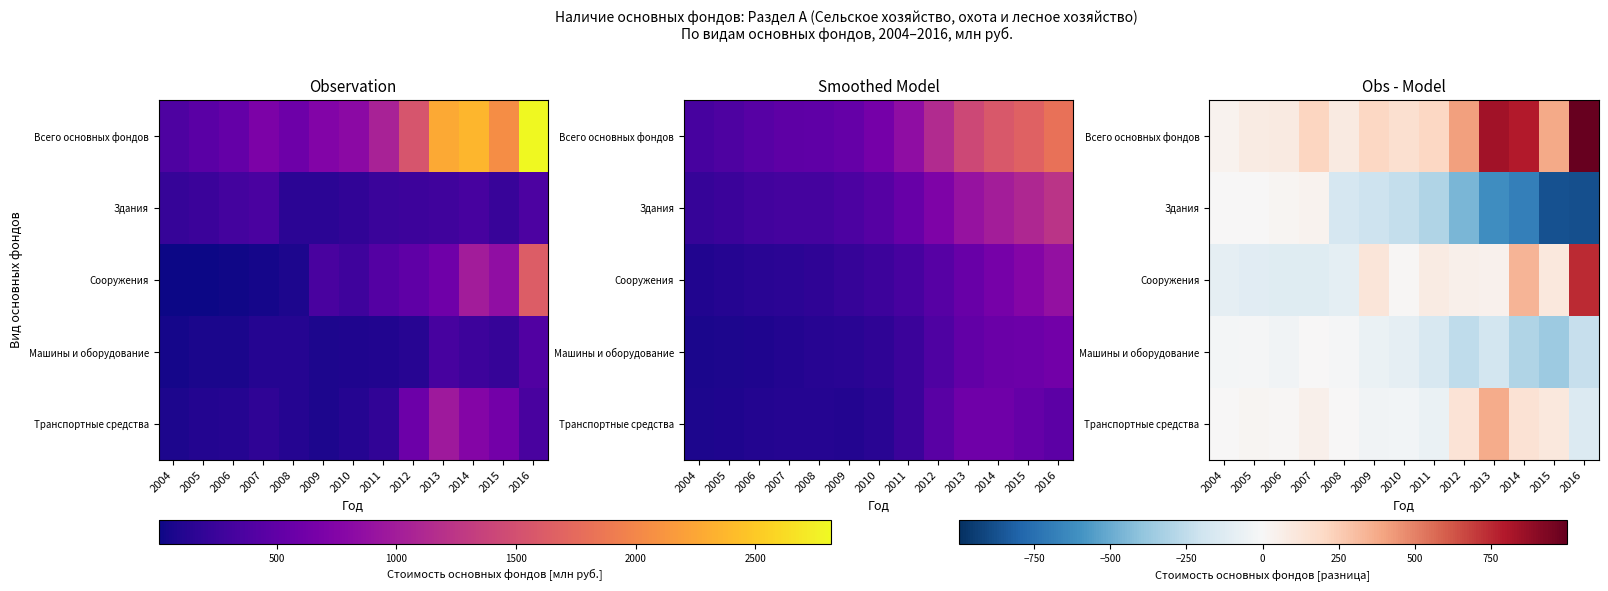

Which has a higher value, 2014 or 2010?

2014